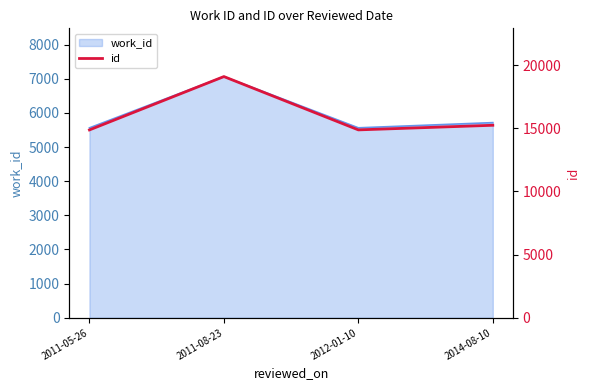

Approximately how many times larger is the value at 2011-08-23 compared to 2012-01-10?

1.3